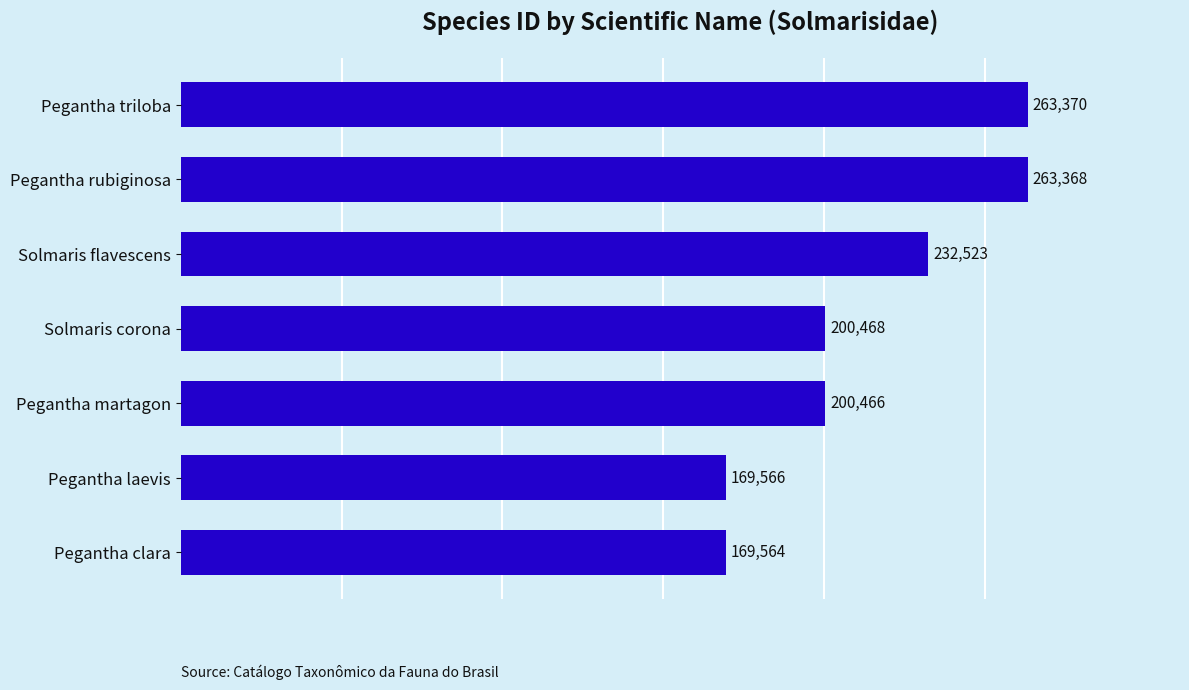

Between Solmaris flavescens and Pegantha clara, which is larger?

Solmaris flavescens